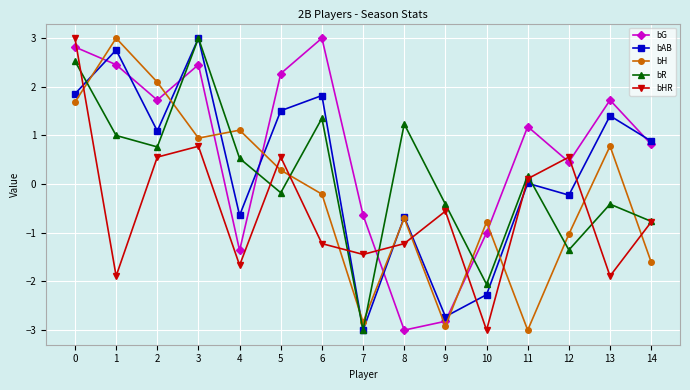

What is the spread (max minus min) of values at 6?

4.2